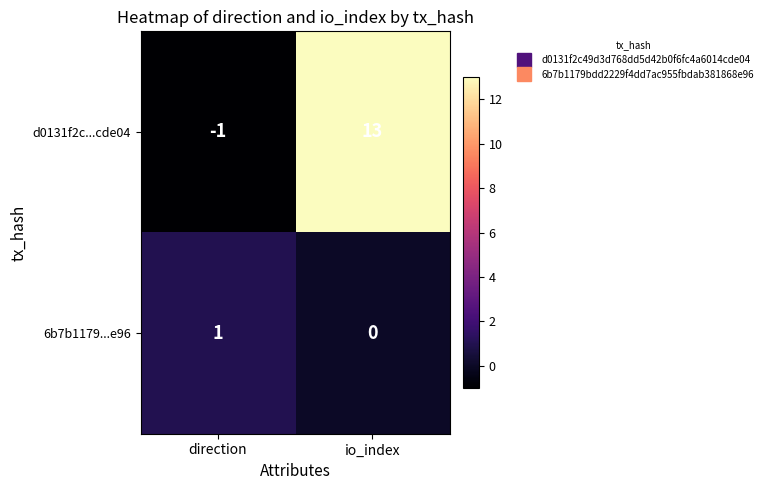

What is the difference between the d0131f2c...cde04 values at direction and io_index?

14